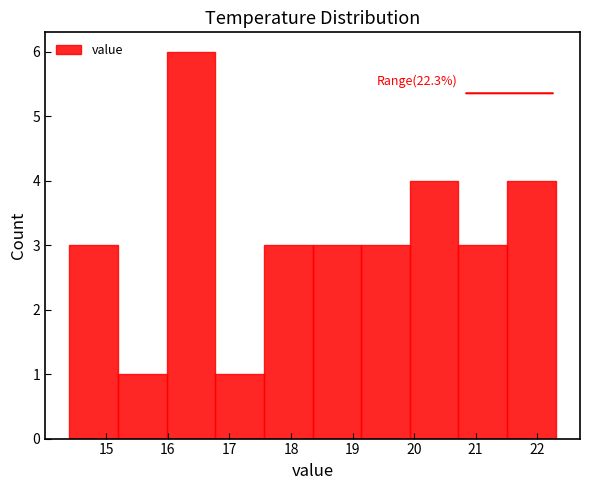

Which range on the x-axis has the tallest bar?

15.98 to 16.77